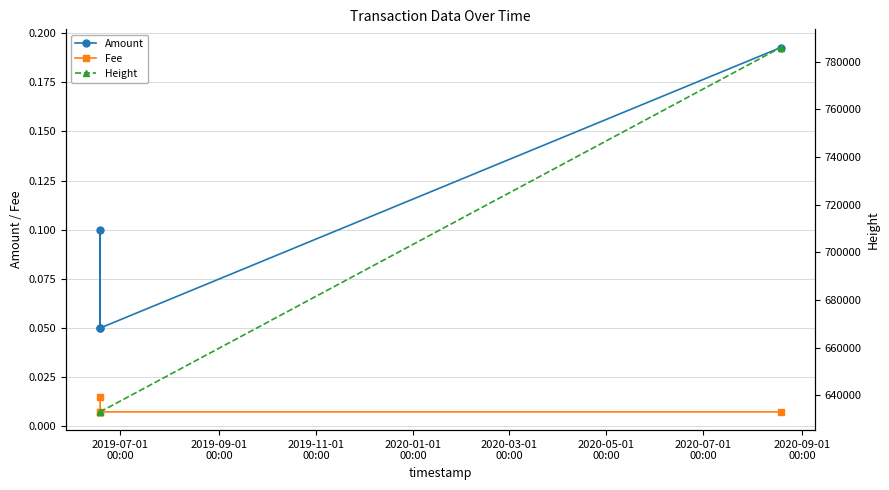

Which series has the largest total across all categories?

Height